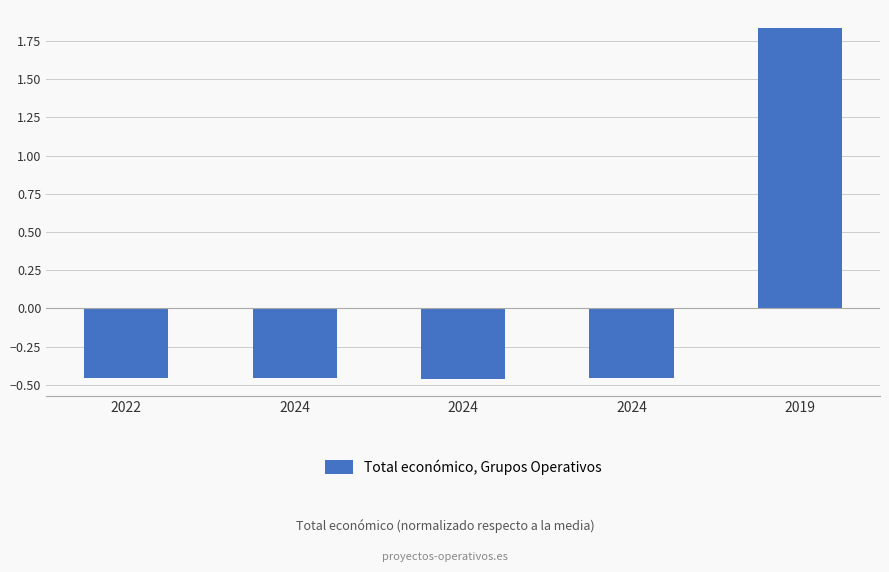

At which label does the data first exceed 0?

2019